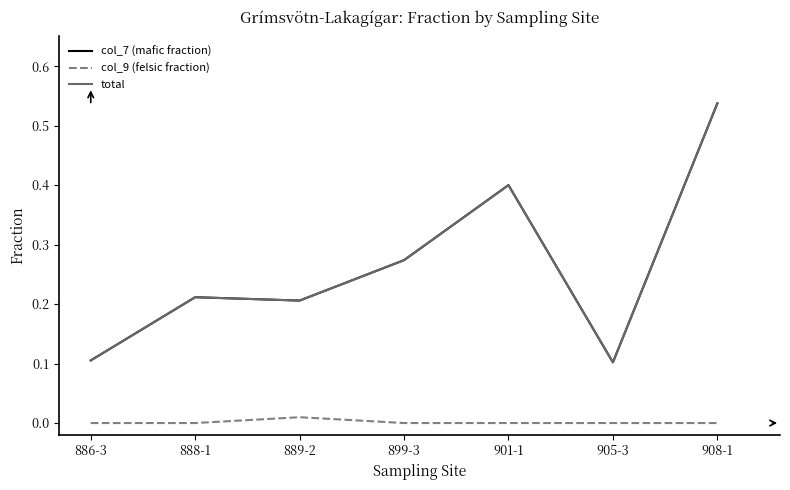

How many lines are shown in the chart?

3